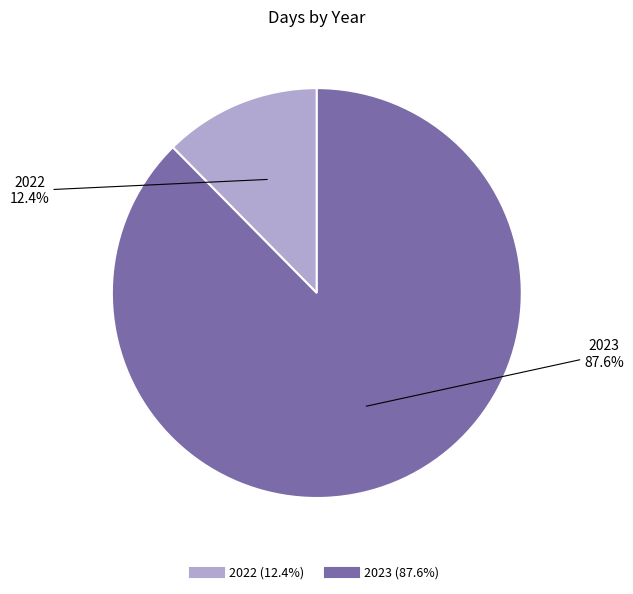

Between 2022 and 2023, which is larger?

2023